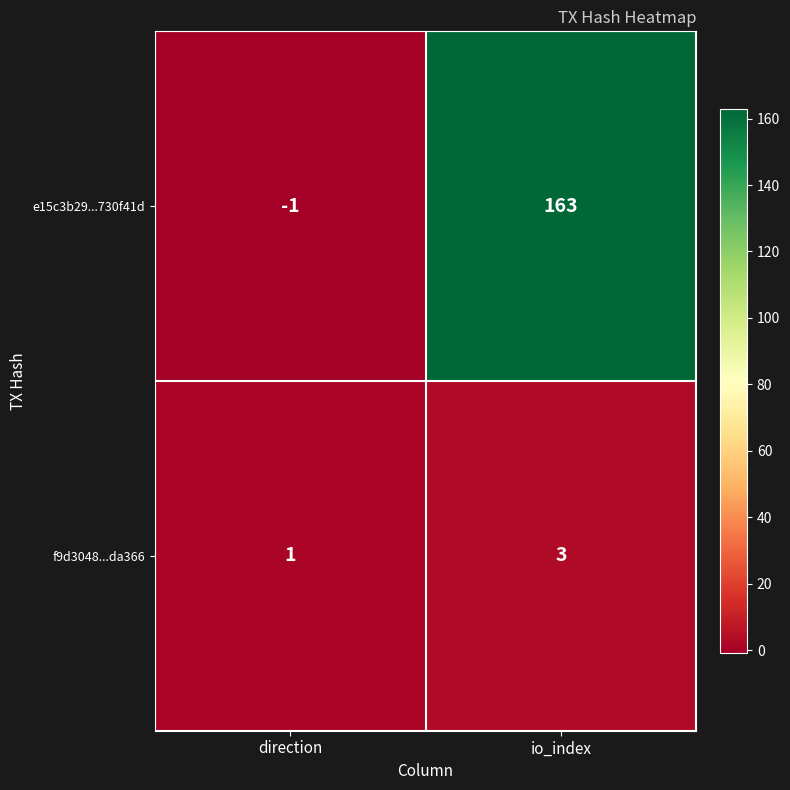

Which series has the widest spread of values?

e15c3b29...730f41d